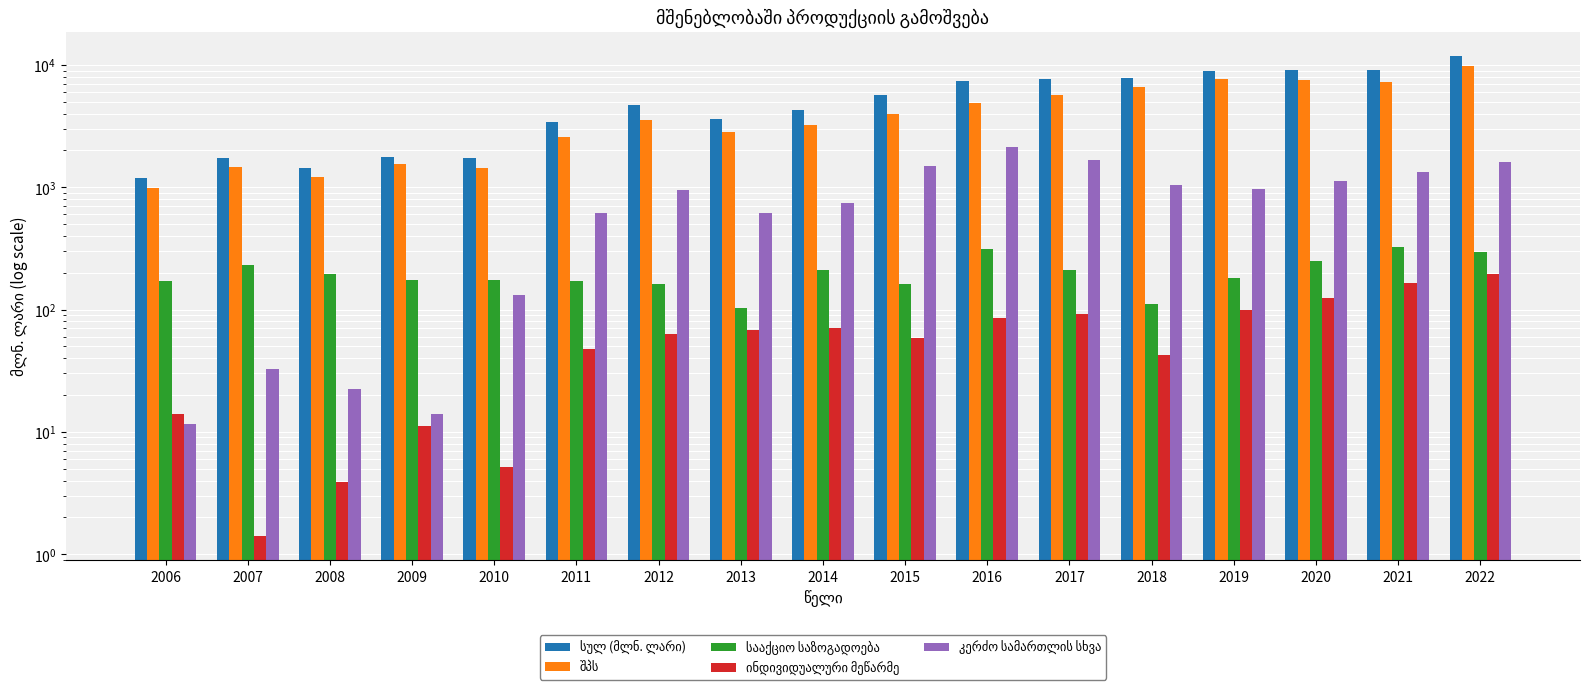

At which category does the chart reach its peak across all series?

2022